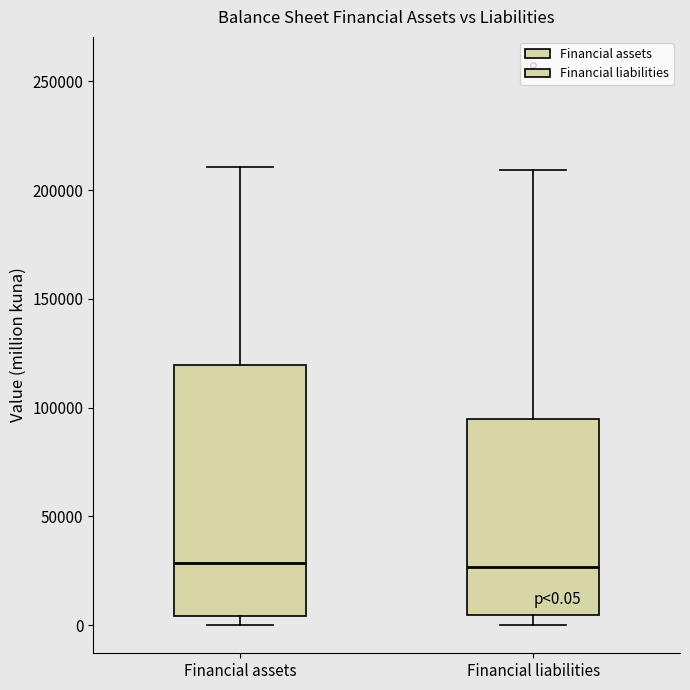

Which box is the tallest, from its lower edge to its upper edge?

Financial assets